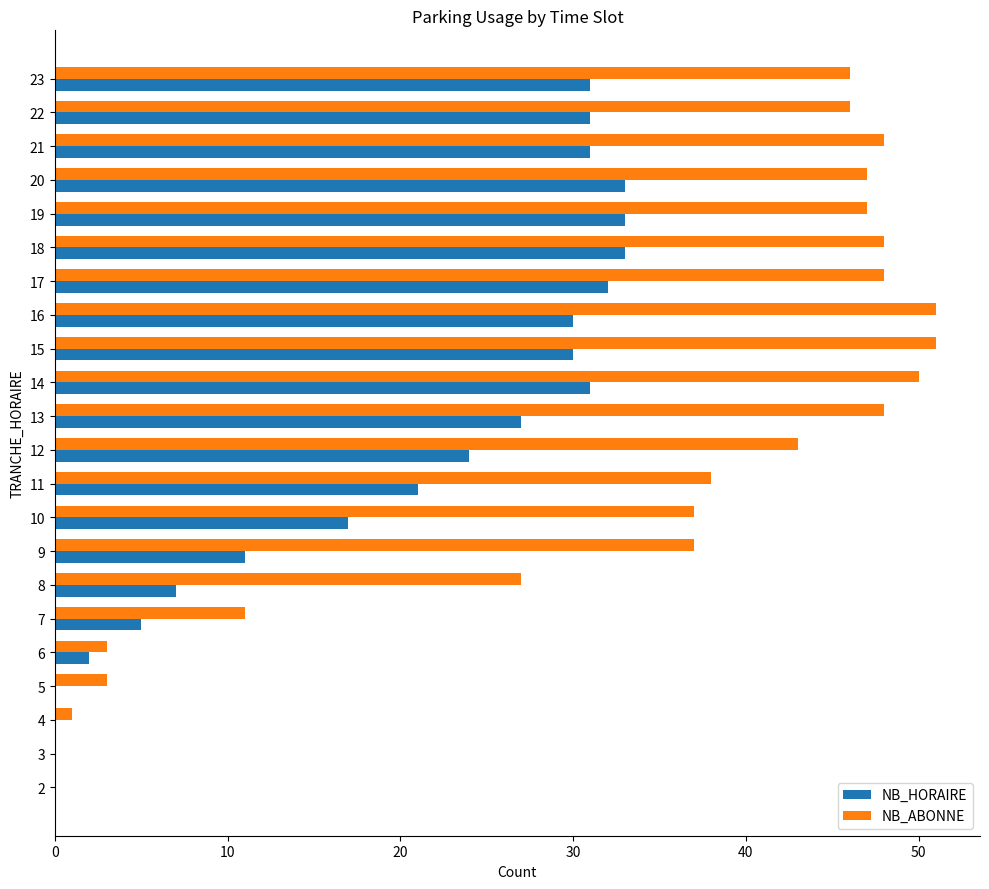

Which series changed the most between 5 and 13?

NB_ABONNE